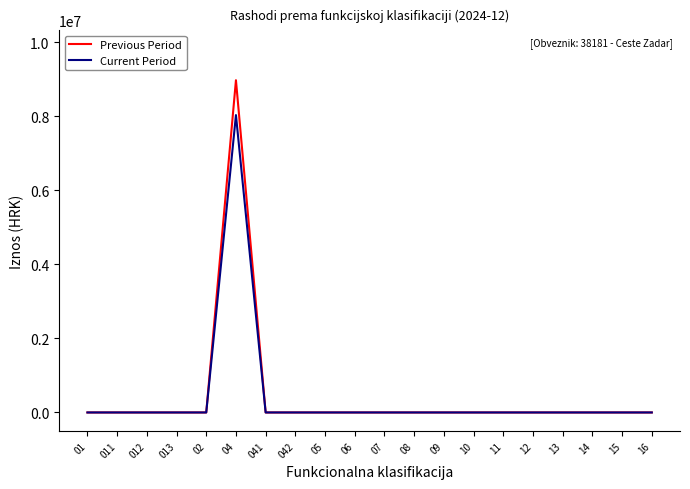

Reading right to left, extract all data points from this chart.

Previous Period: 16=0.0	15=0.0	14=0.0	13=0.0	12=0.0	11=0.0	10=0.0	09=0.0	08=0.0	07=0.0	06=0.0	05=0.0	042=0.0	041=0.0	04=8971899.0	02=0.0	013=0.0	012=0.0	011=0.0	01=0.0
Current Period: 16=0.0	15=0.0	14=0.0	13=0.0	12=0.0	11=0.0	10=0.0	09=0.0	08=0.0	07=0.0	06=0.0	05=0.0	042=0.0	041=0.0	04=8030248.9	02=0.0	013=0.0	012=0.0	011=0.0	01=0.0